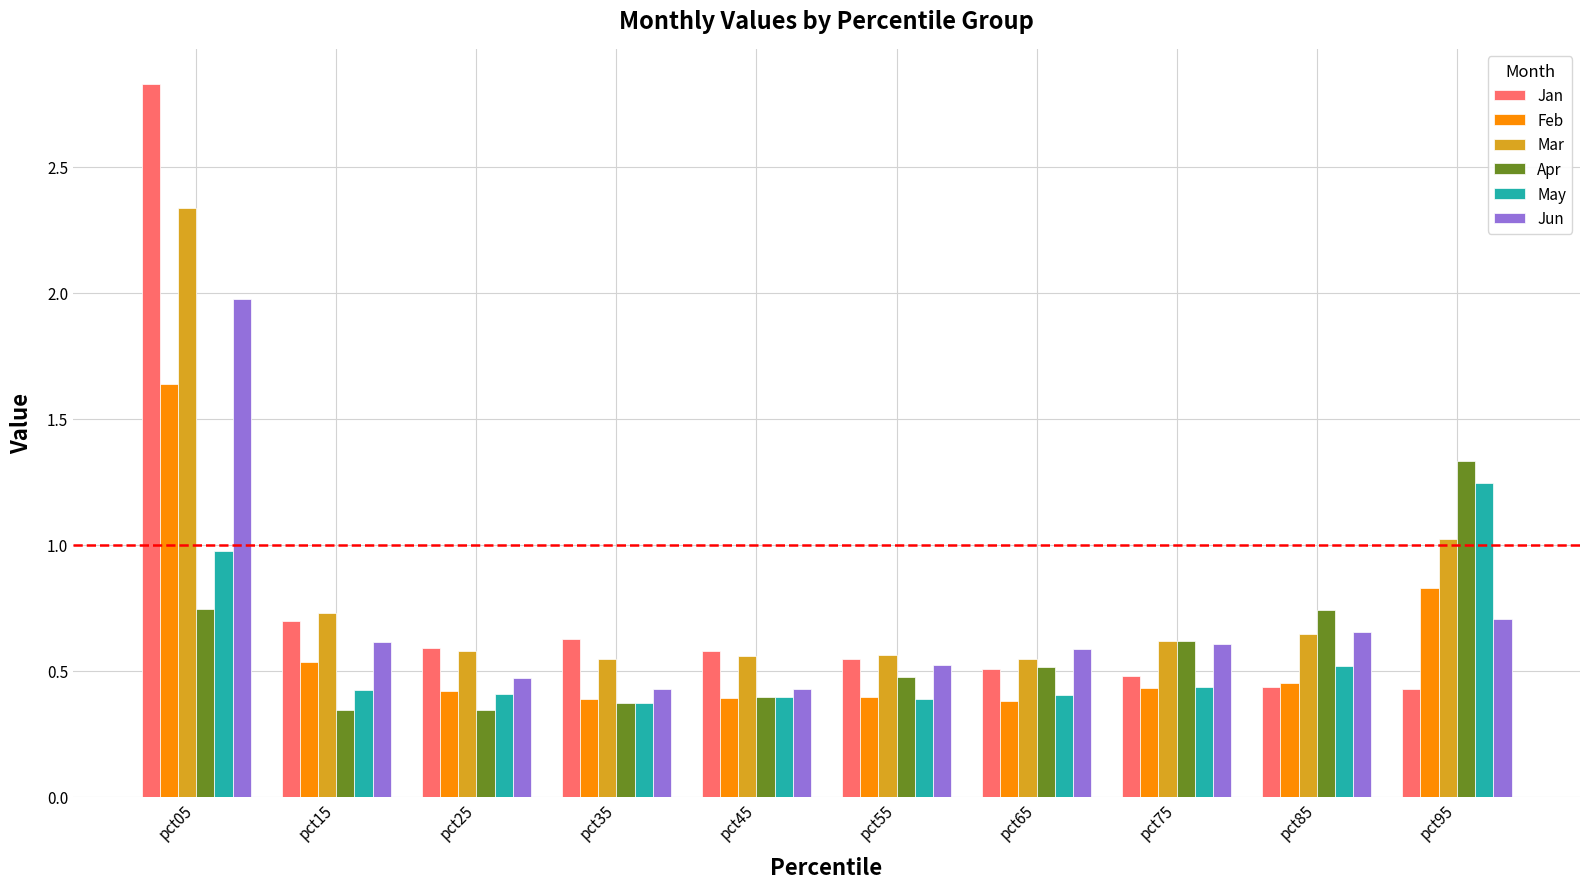

The value of Jan at pct95 is 0.6. True or false?

False